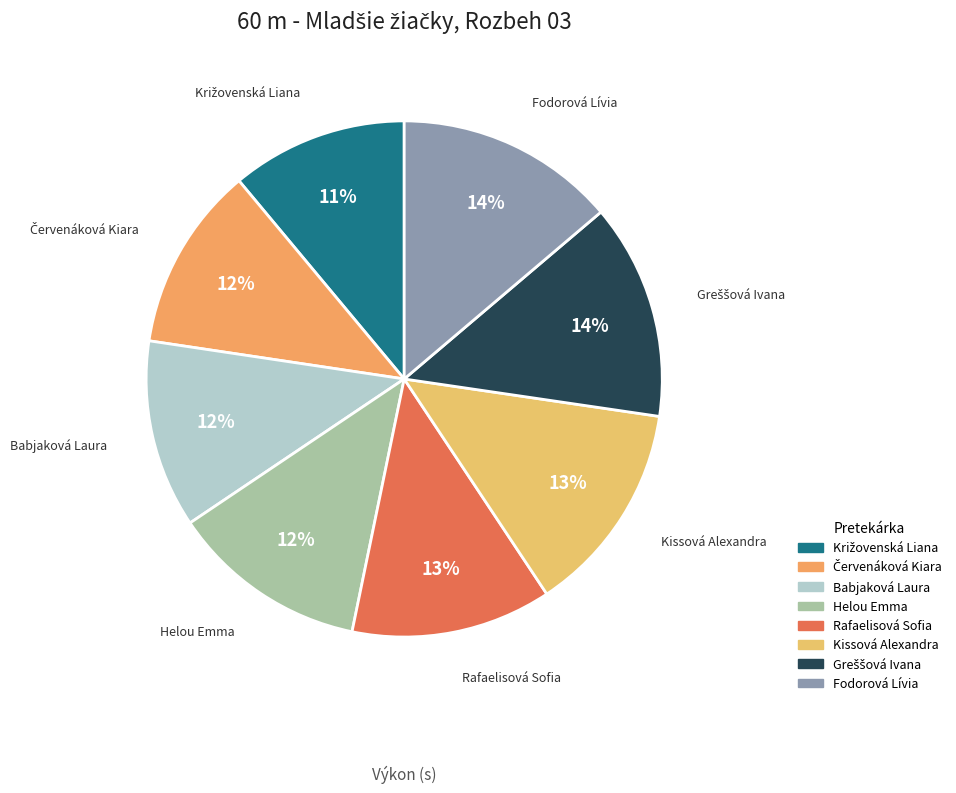

What percentage is the Fodorová Lívia slice, to the nearest percent?

14%